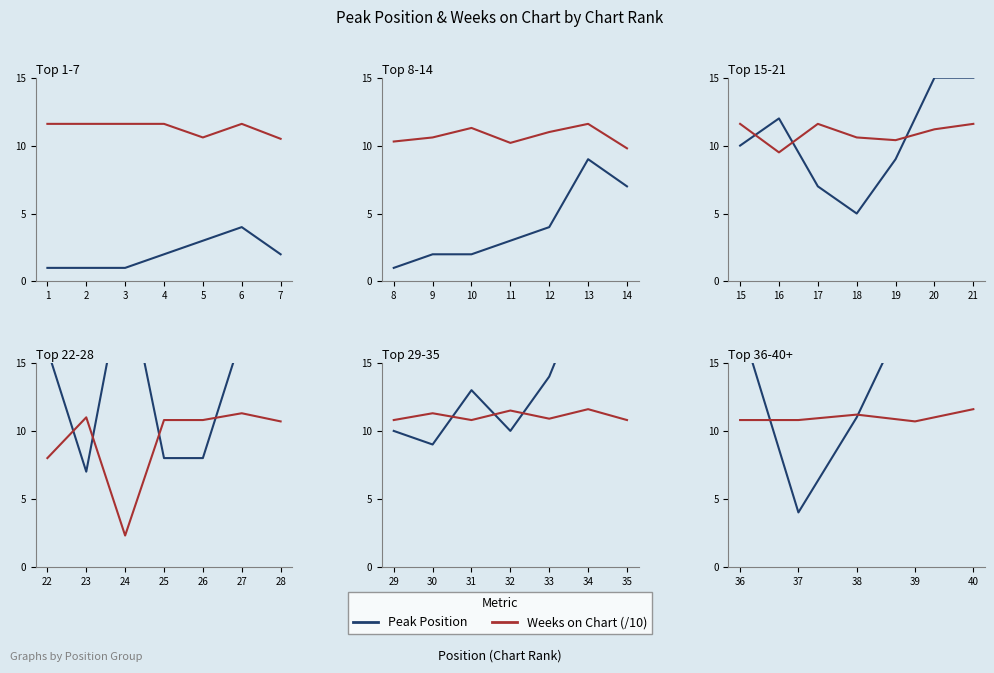

Which series ends up on top after the final intersection of Peak Position and Weeks on Chart (/10)?

Peak Position